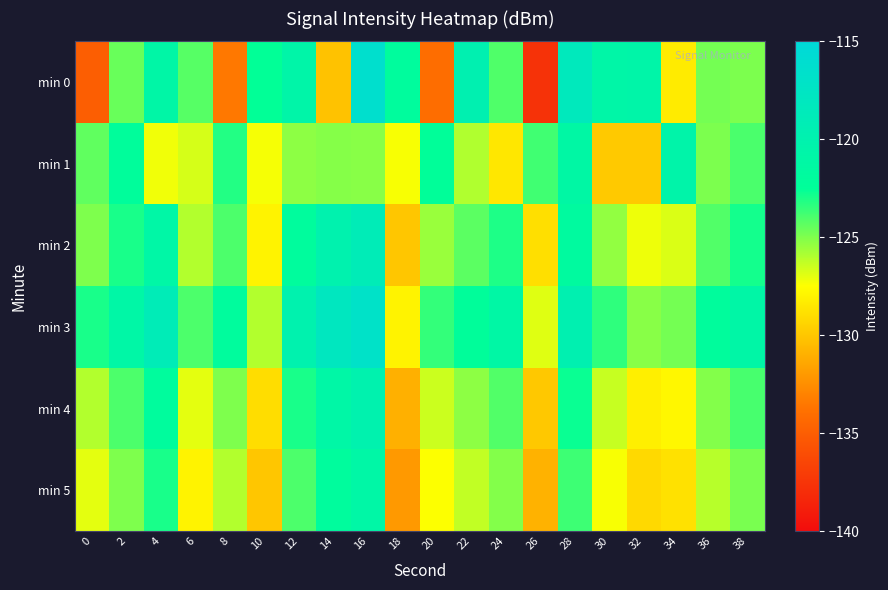

Rank the series by their maximum value, from lowest to highest.

min 5, min 1, min 4, min 2, min 3, min 0